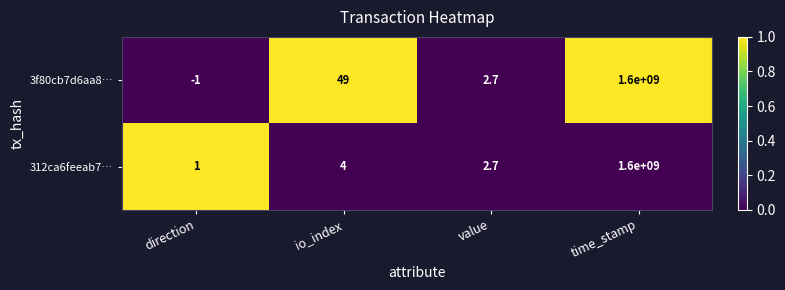

List the series in order of their overall mean, lowest first.

312ca6feeab7…, 3f80cb7d6aa8…